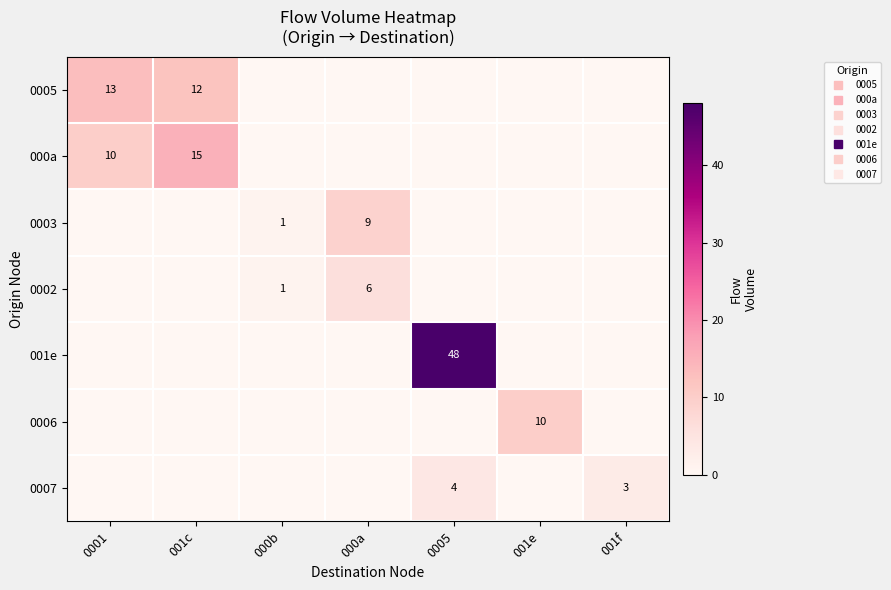

What is the total value across all series at 000b?

2